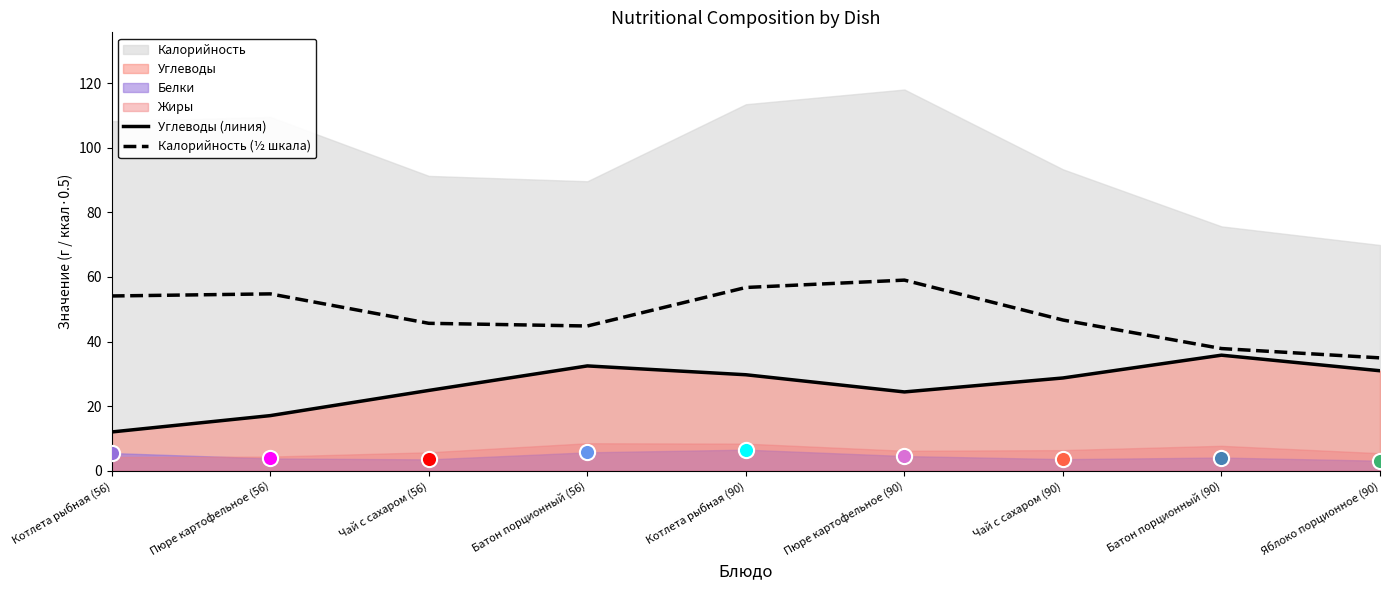

What is the total value across all series at Чай с сахаром (90)?

75.4